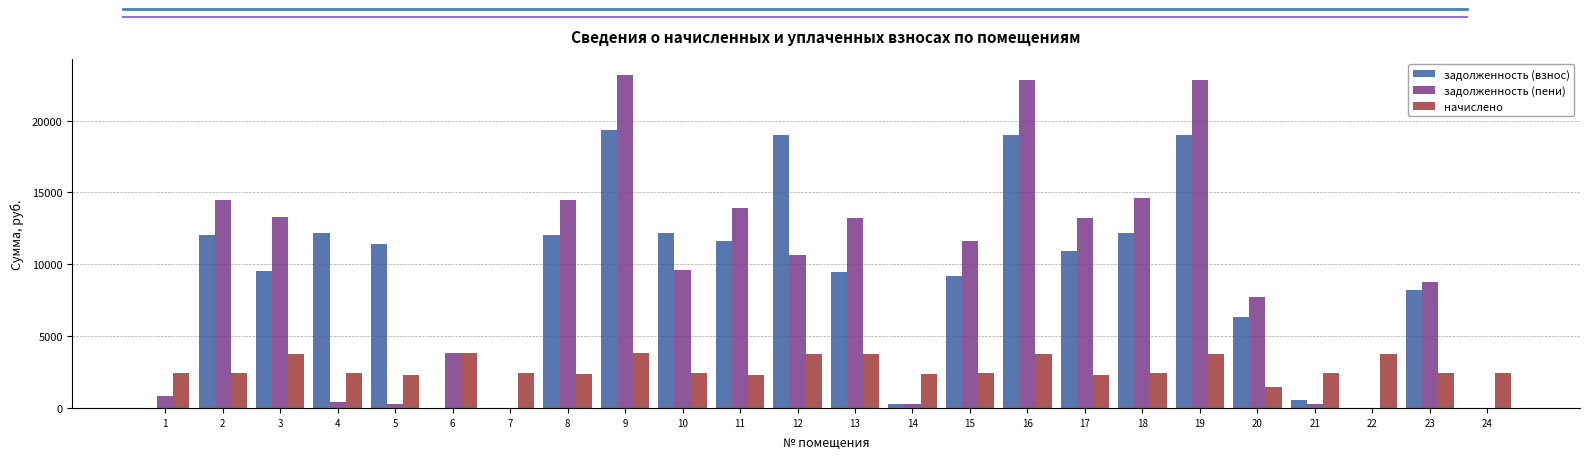

True or false: начислено has a value of 3781.3 at 22.

True